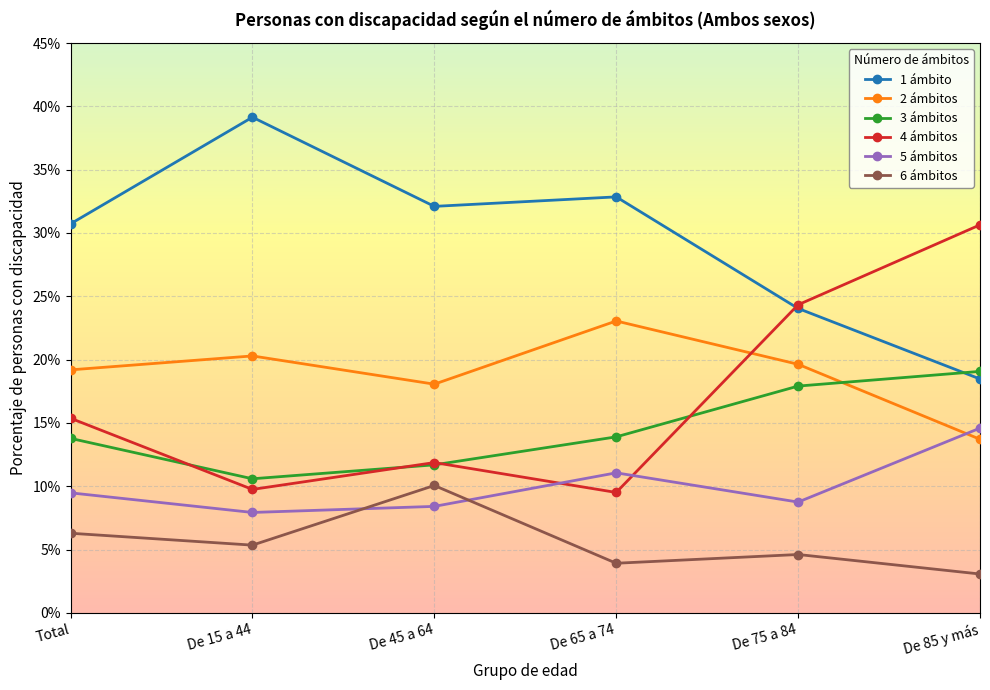

What is the value of the 3 ámbitos point at the 3rd from the left?

11.7